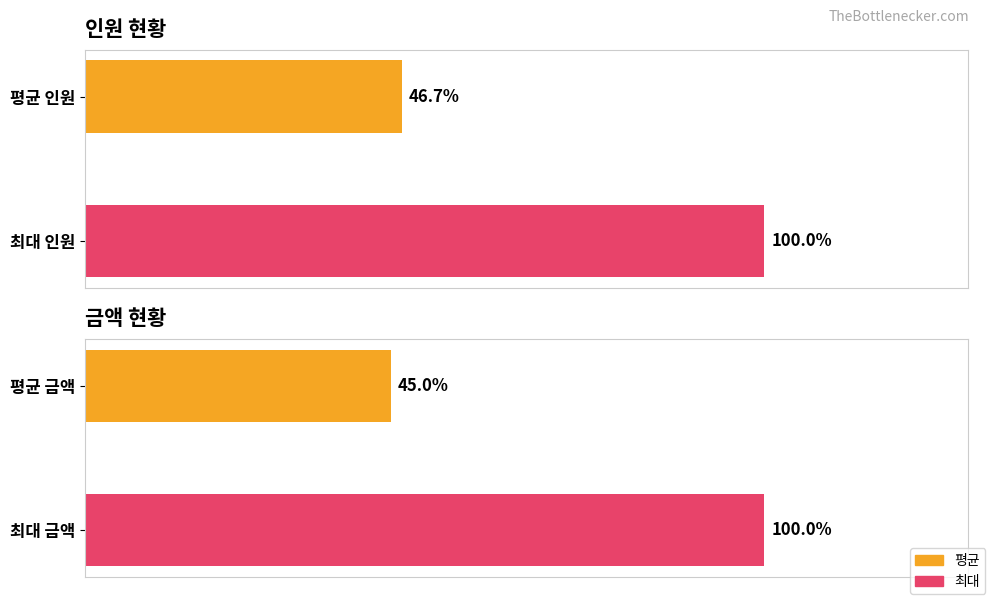

Rank the categories by 금액 value from highest to lowest.

최대 금액, 평균 금액